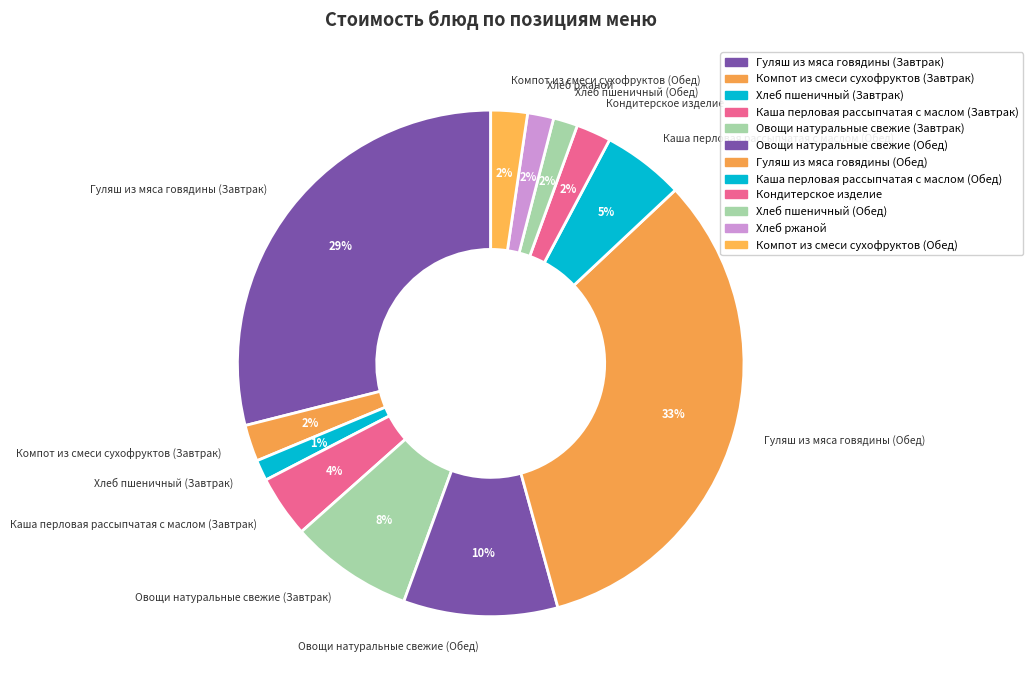

Combined, do Овощи натуральные свежие (Завтрак) and Компот из смеси сухофруктов (Завтрак) account for over 50%?

No